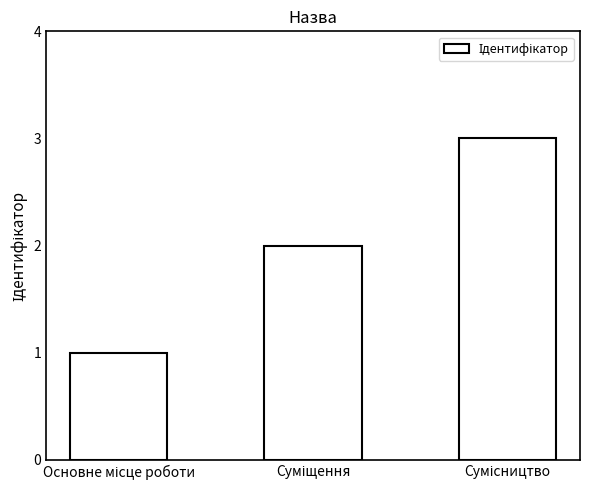

What is the greatest value displayed?

3